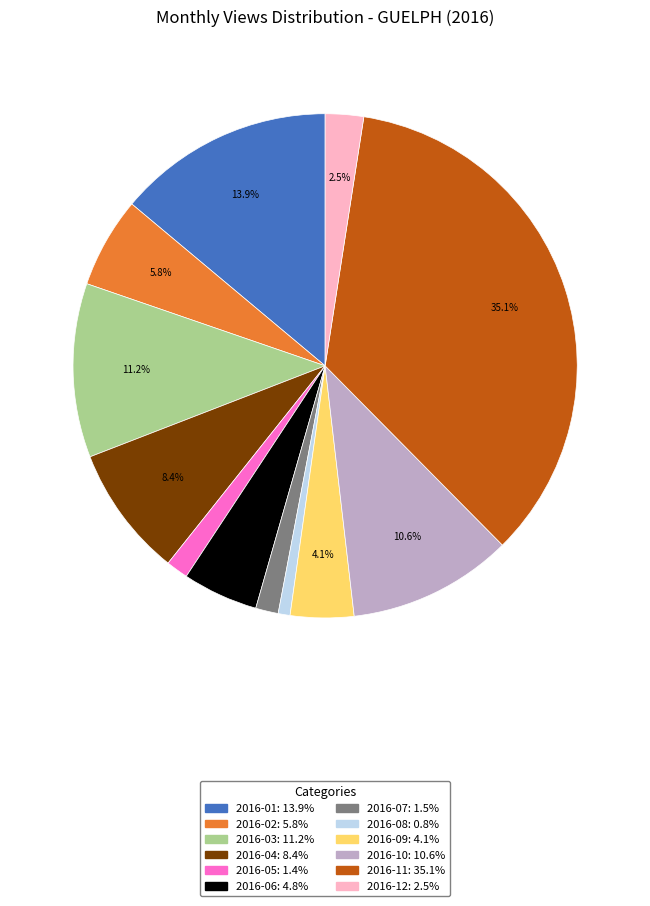

True or false: 2016-10 accounts for 1% of the total.

False